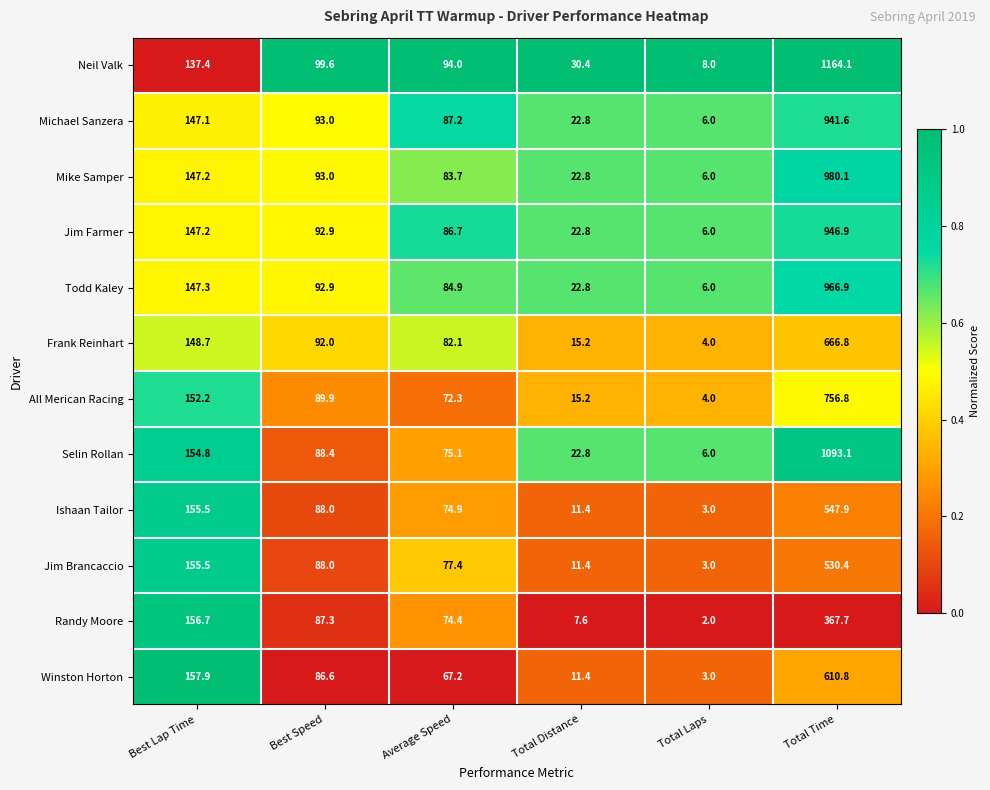

Which series has the widest spread of values?

Neil Valk